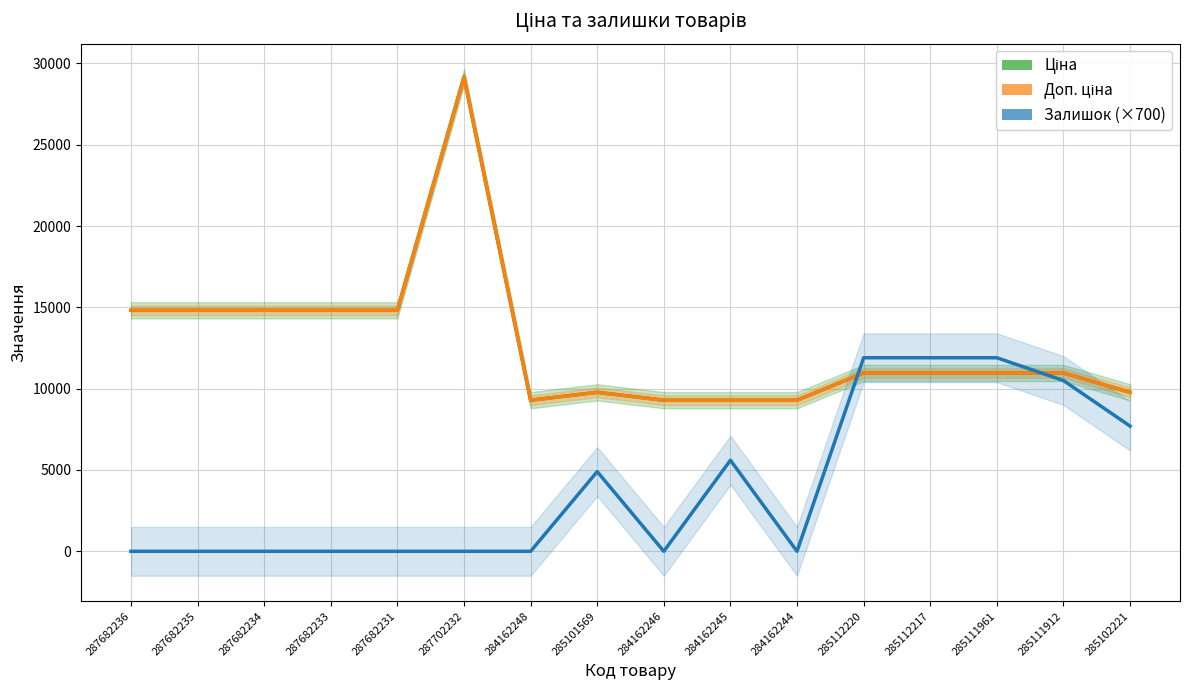

What is the difference between the highest and lowest values at 287682234?

14817.6